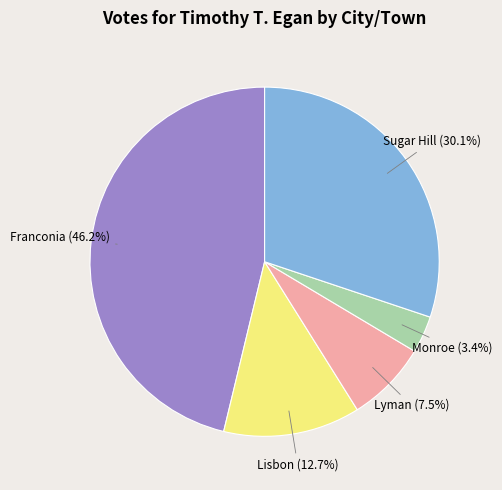

To the nearest percent, what is the combined percentage of Lyman and Franconia?

54%